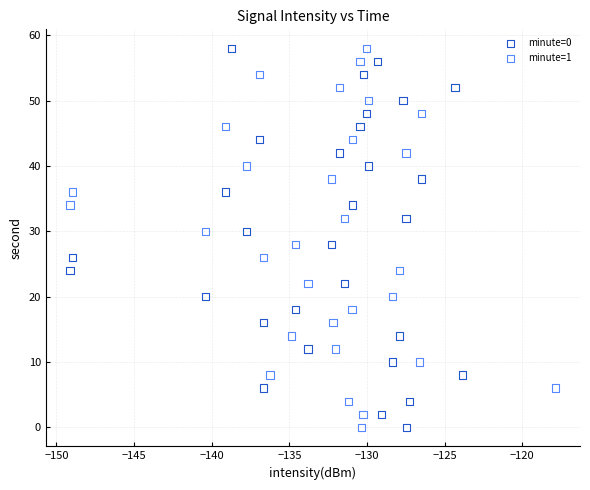

What are all the series names shown in the legend?

minute=0, minute=1